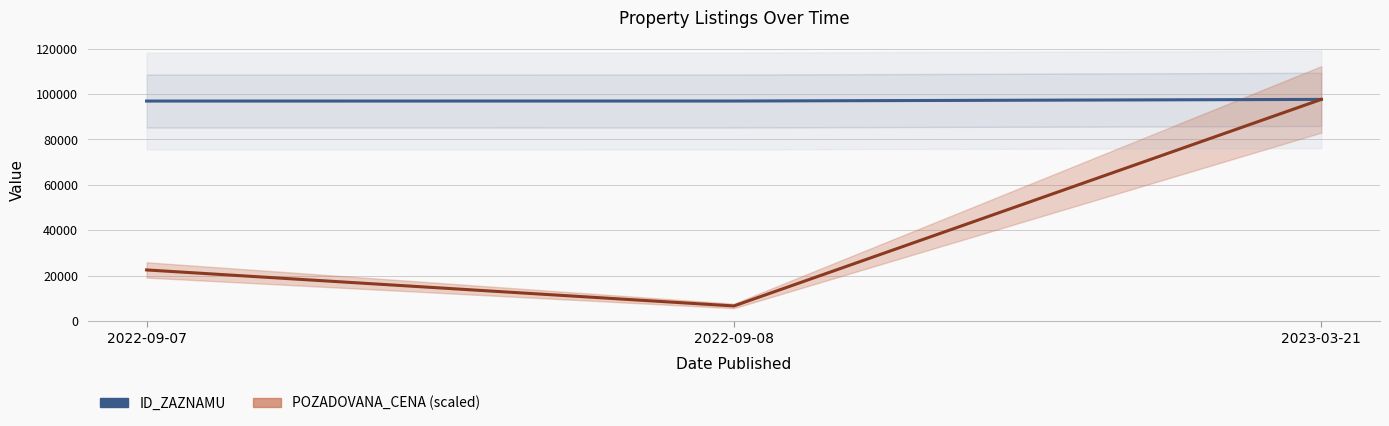

Reading left to right, extract all data points from this chart.

ID_ZAZNAMU: 2022-09-07=96933.0	2022-09-08=96943.0	2023-03-21=97661.0
POZADOVANA_CENA (scaled): 2022-09-07=22458.6	2022-09-08=6576.7	2023-03-21=97661.0